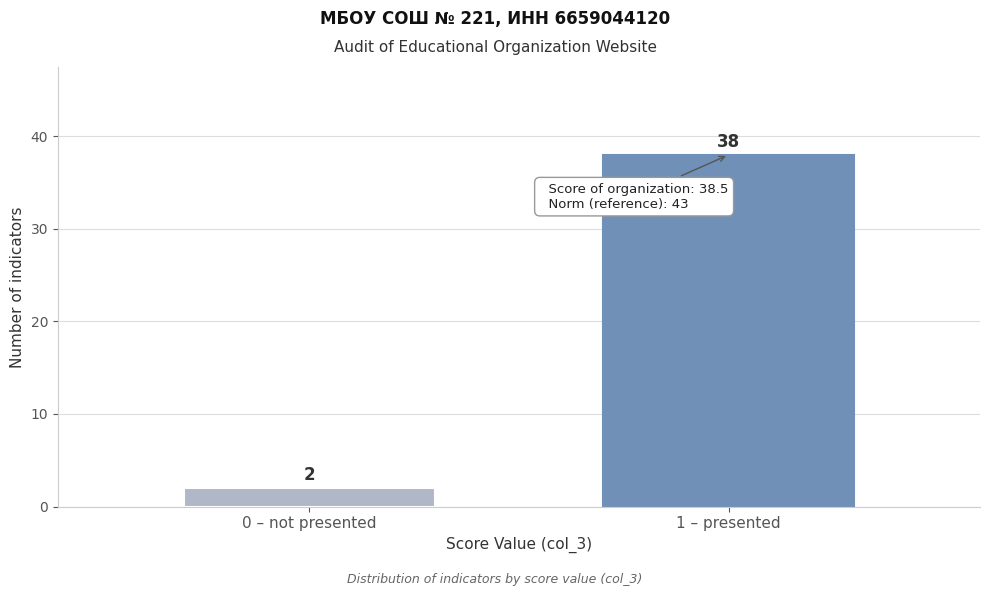

Reading left to right, list all the values displayed in this chart.

2	38